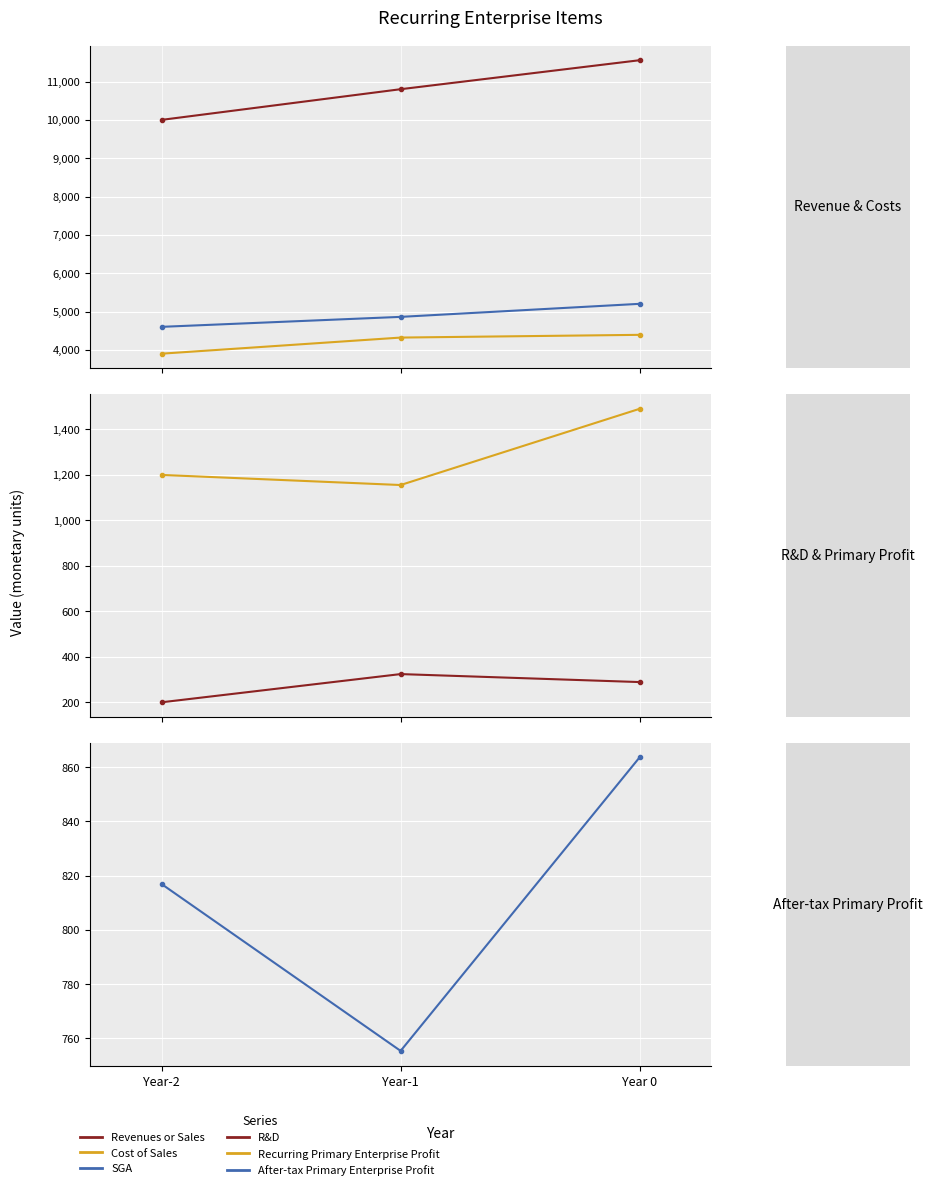

Rank the series at Year-1 from highest to lowest value.

Revenues or Sales, SGA, Cost of Sales, Recurring Primary Enterprise Profit, After-tax Primary Enterprise Profit, R&D